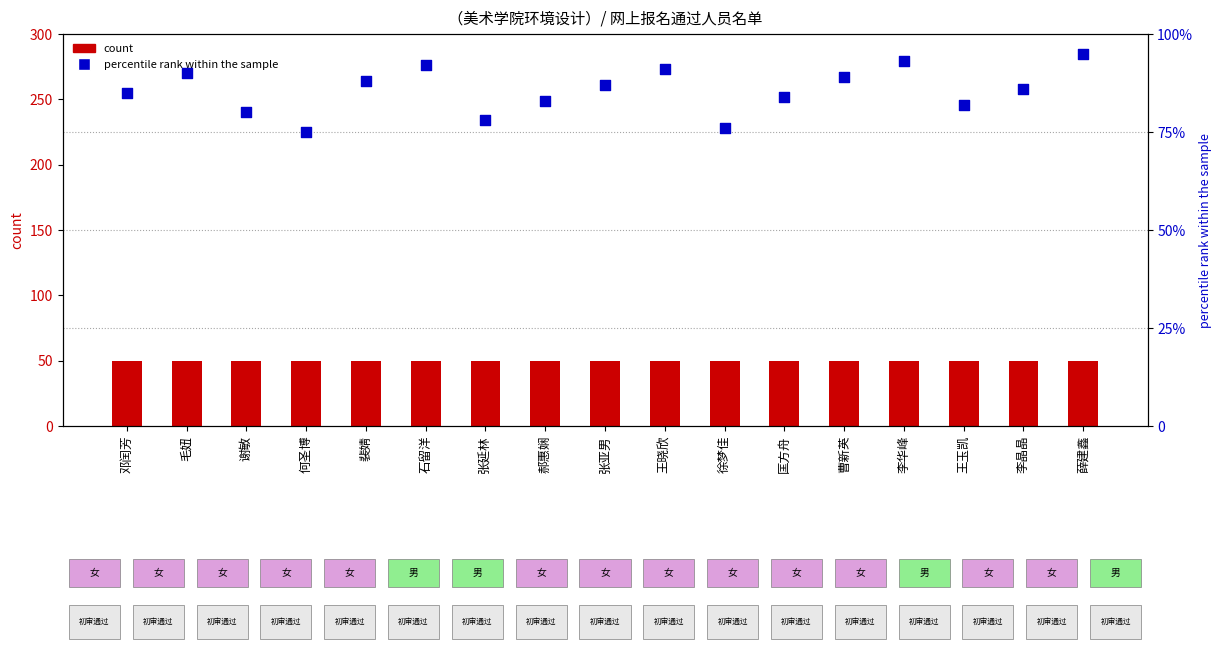

Which series reaches the minimum Y coordinate?

count